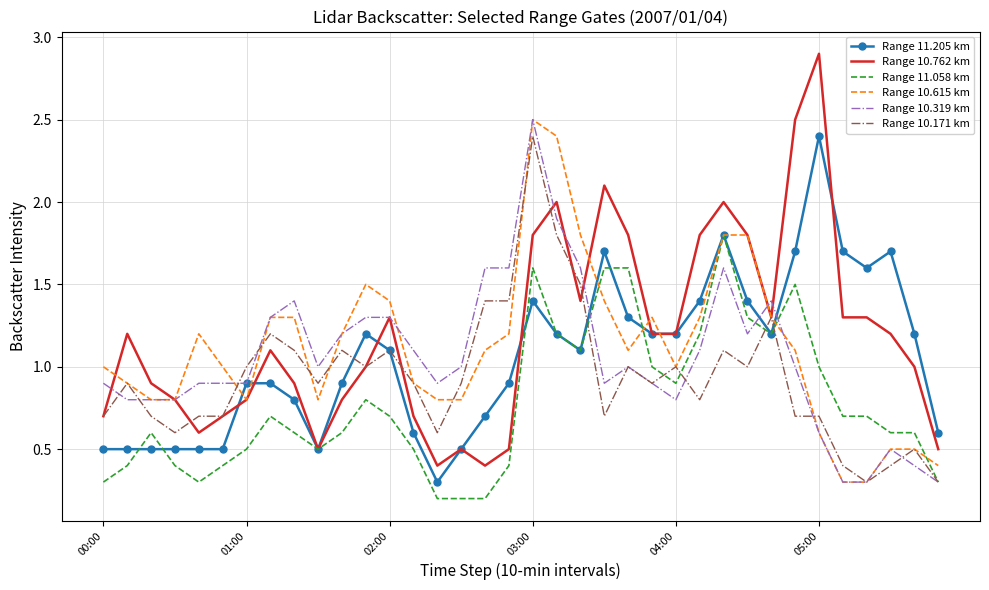

How many categories are shown in the chart?

36